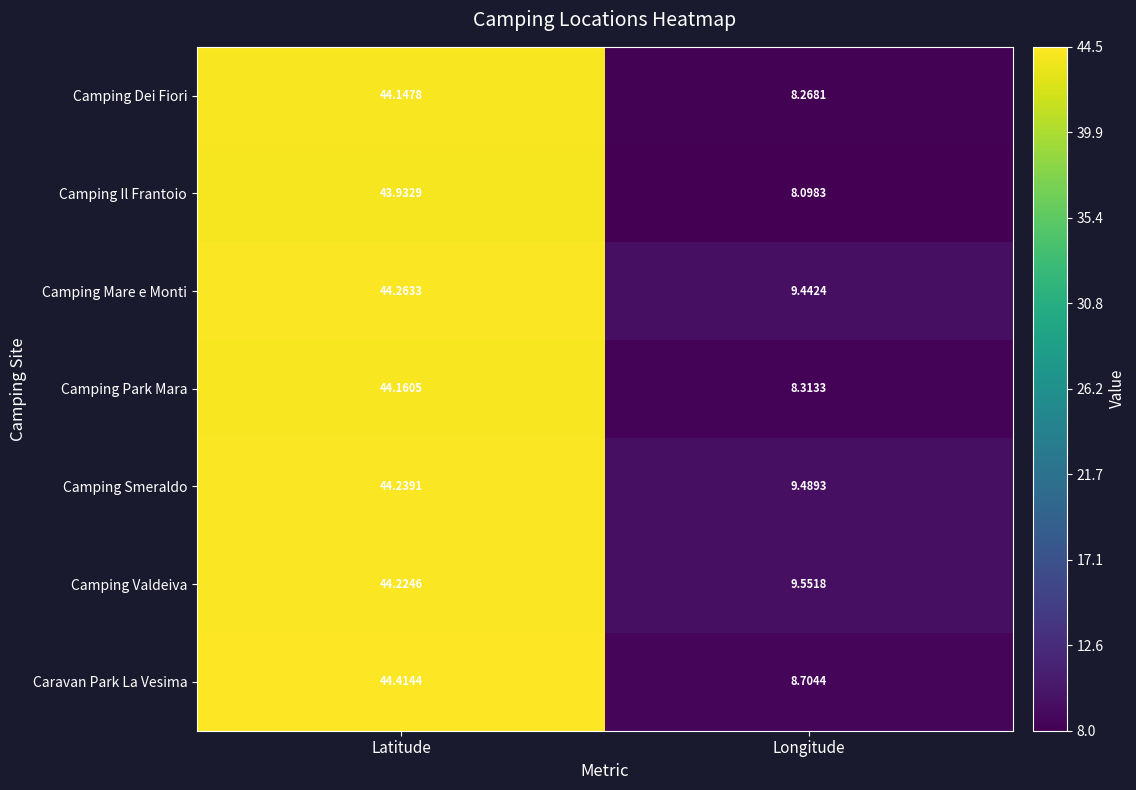

Is the value of Caravan Park La Vesima at Latitude greater than the value of Camping Mare e Monti at Longitude?

Yes